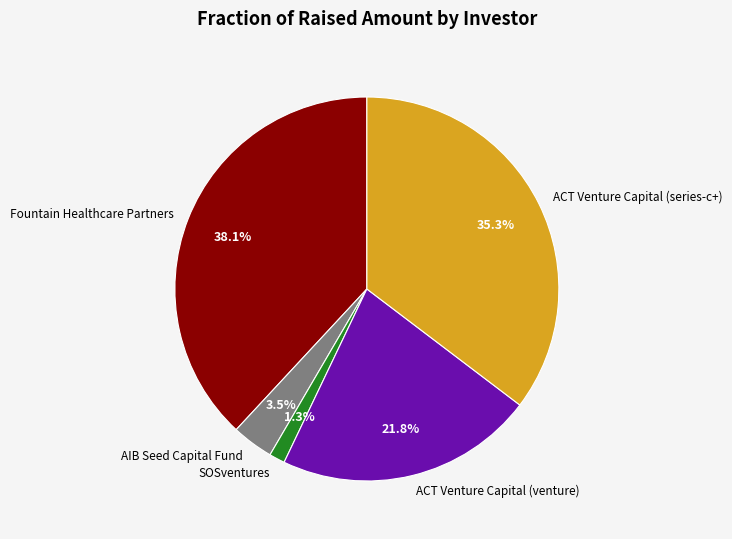

To the nearest percent, what portion does SOSventures represent?

1%